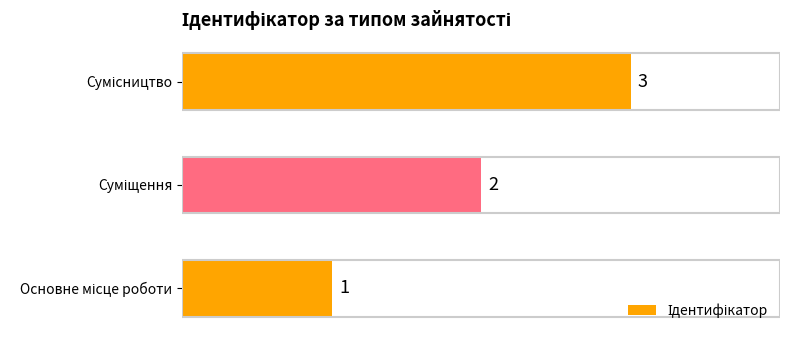

What is the sum of all values?

6